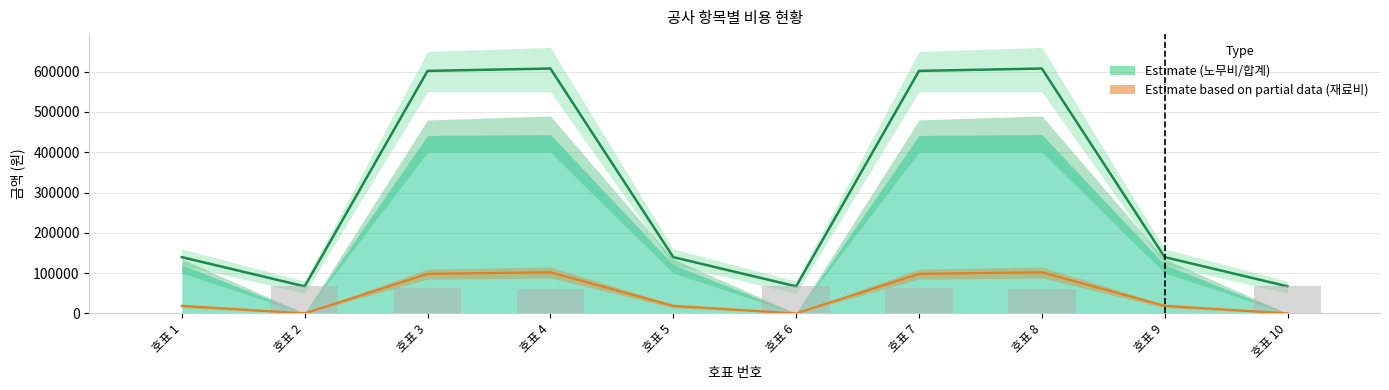

What is the approximate value of 경비 at 호표 6, to the nearest 50?

67150